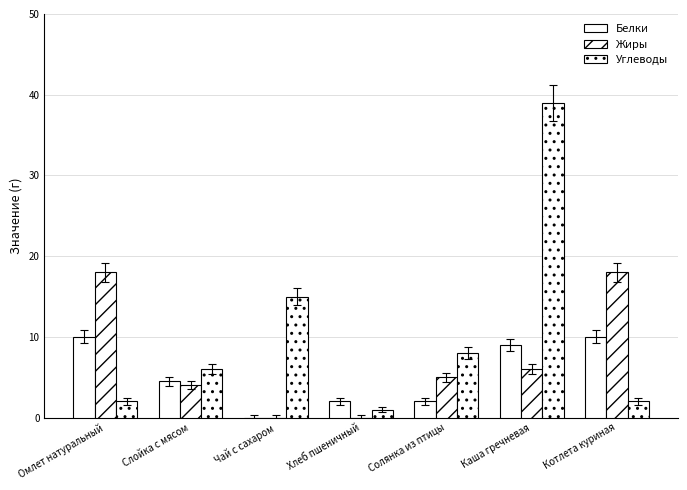

True or false: Углеводы has a value of 1.3 at Хлеб пшеничный.

False